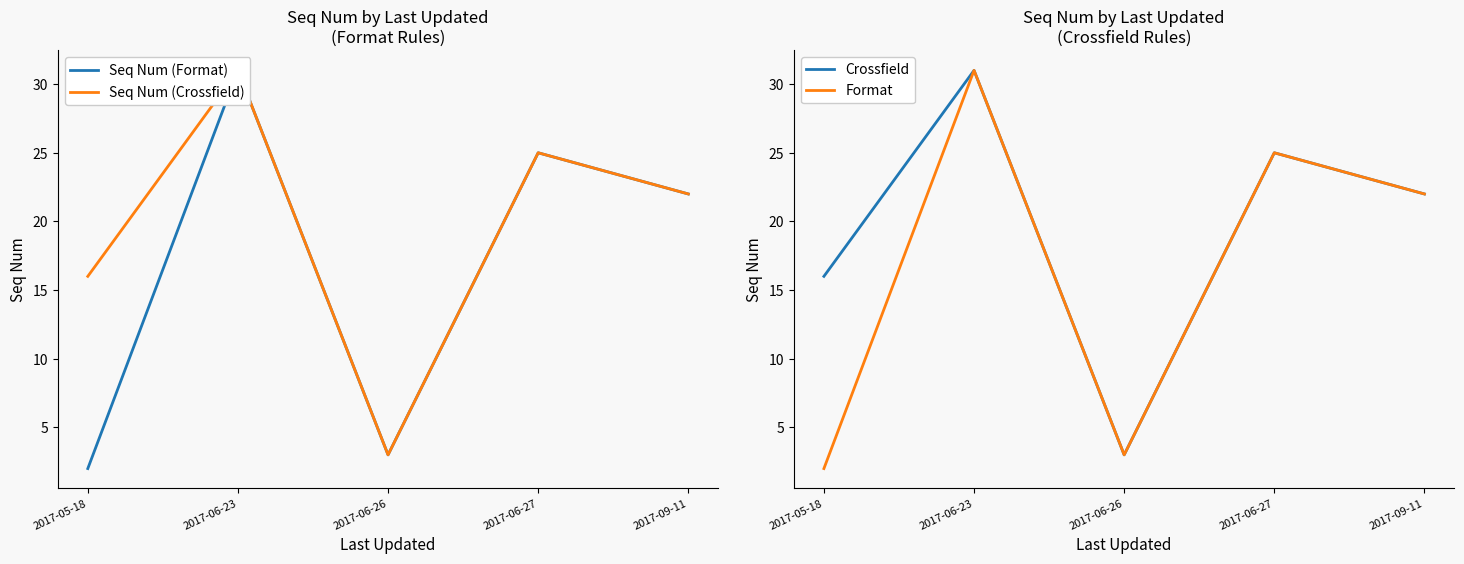

Which series has the largest total across all categories?

Seq Num (Crossfield)